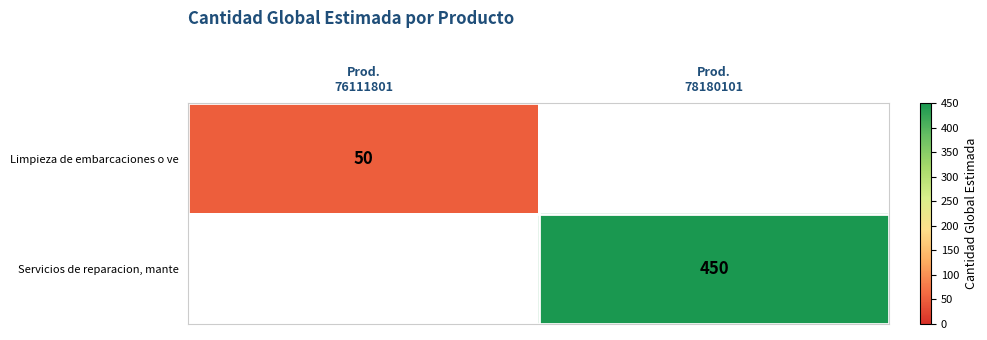

Which category has the highest value across all series?

Prod.
78180101